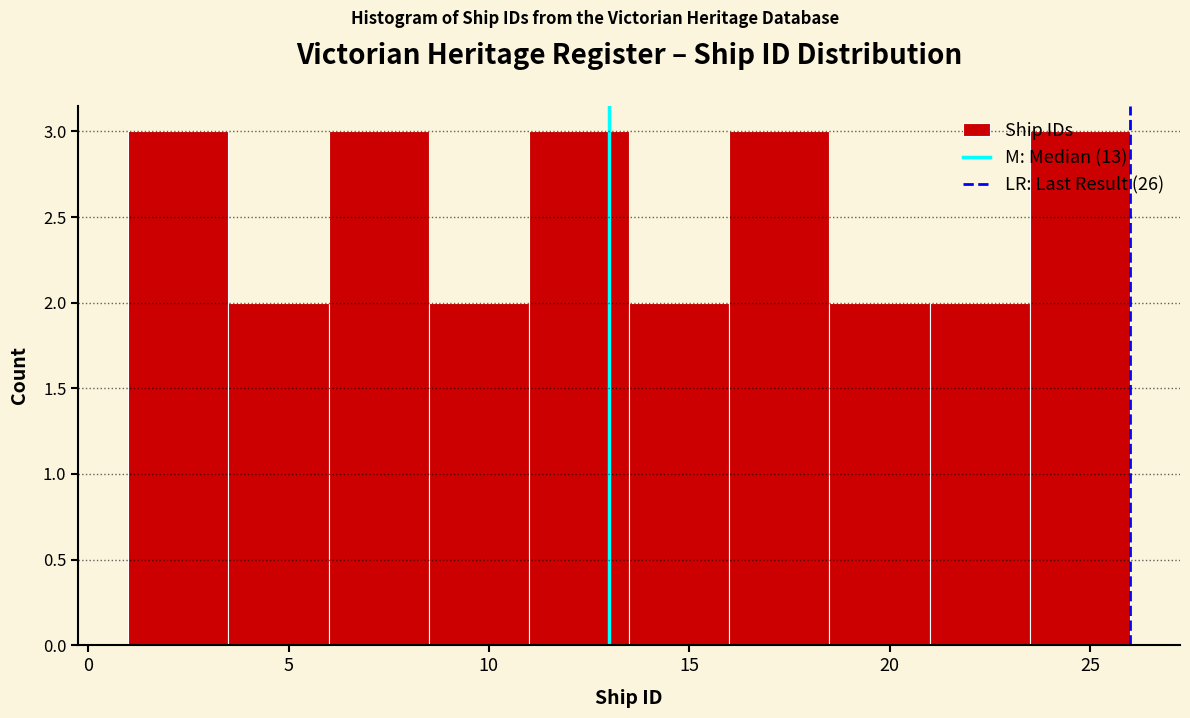

What is the height of the bar covering 1.0 to 3.5 on the x-axis? The values are not printed on the chart, so give them approximately, as read against the axis.

3